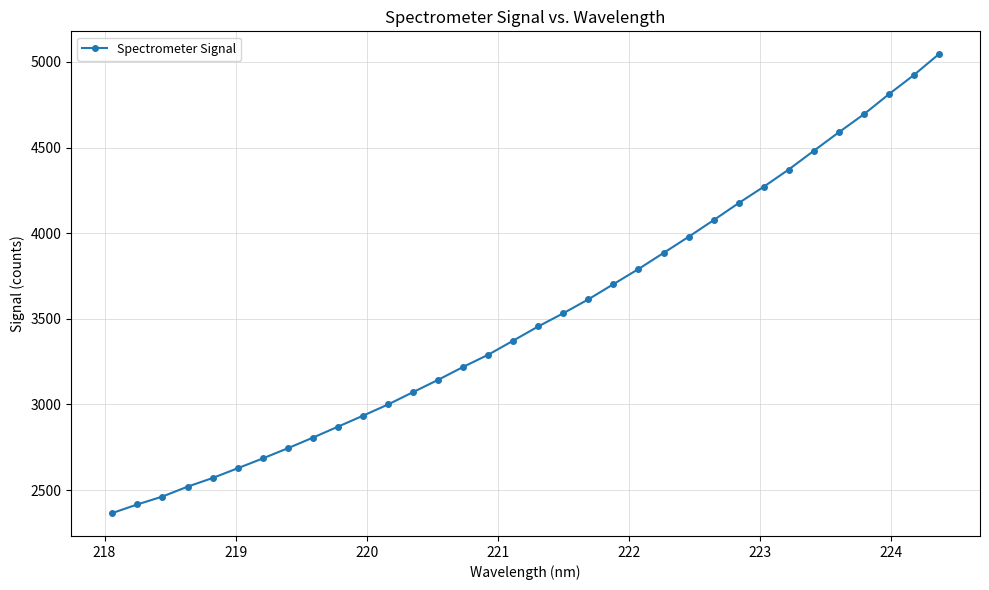

What is the maximum value shown in the chart?

5044.3